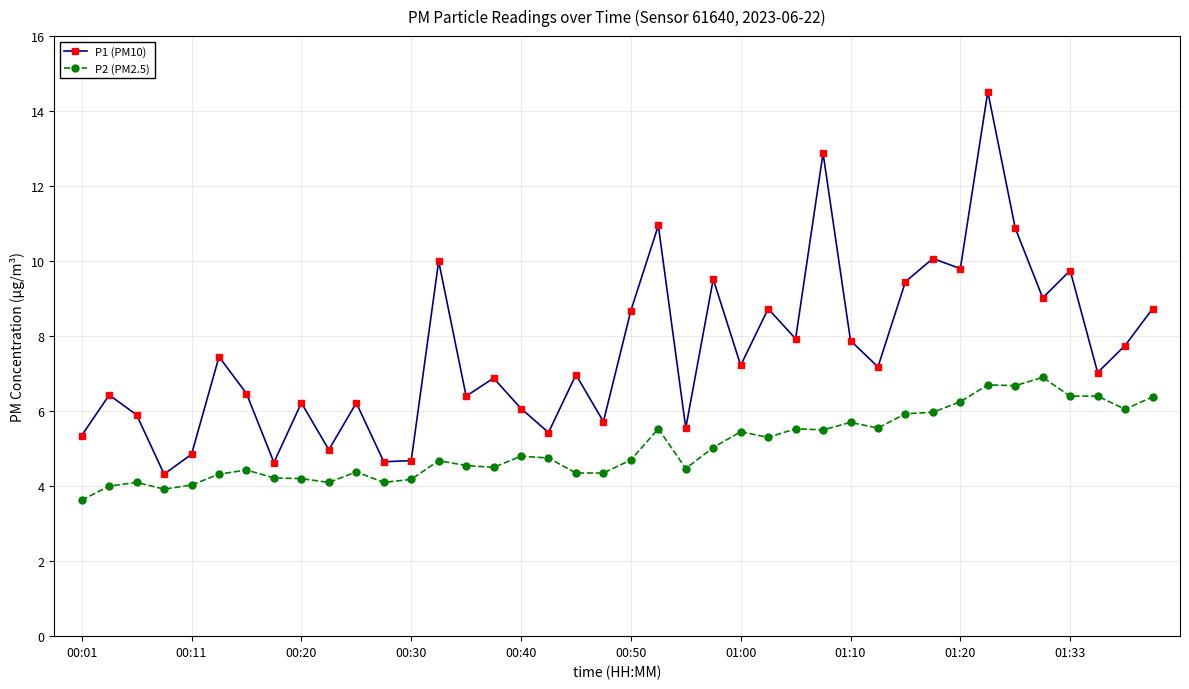

Rank the series by their maximum value, from lowest to highest.

P2 (PM2.5), P1 (PM10)